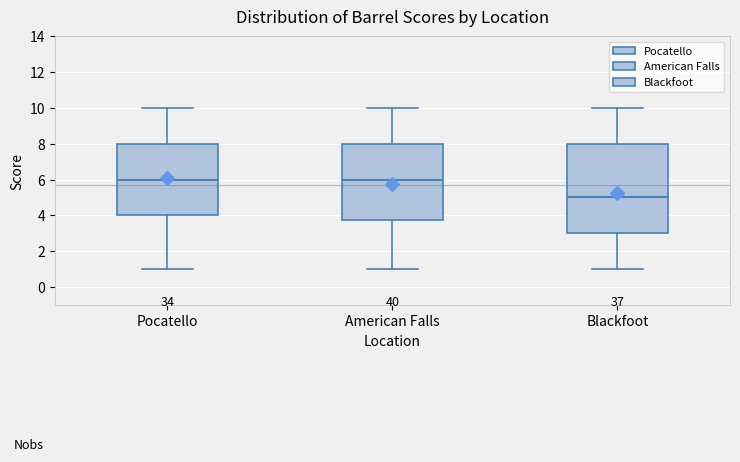

Reading left to right, read every box against the y-axis: the position of its median line, the range the box covers, and the ends of its whiskers. The values are not printed on the chart, so give them approximately, as read against the axis.

Pocatello: median 6.0, box 4.0 to 8.0, whiskers 1.0 to 10.0
American Falls: median 6.0, box 3.8 to 8.0, whiskers 1.0 to 10.0
Blackfoot: median 5.0, box 3.0 to 8.0, whiskers 1.0 to 10.0